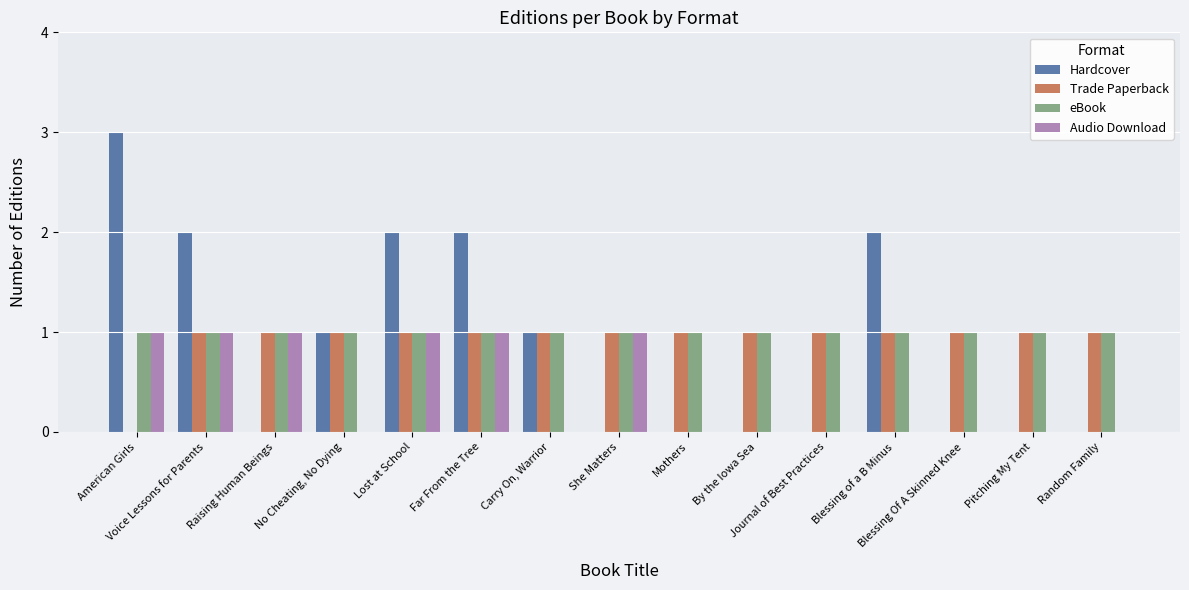

Is it true that Hardcover equals 1 at Voice Lessons for Parents?

False